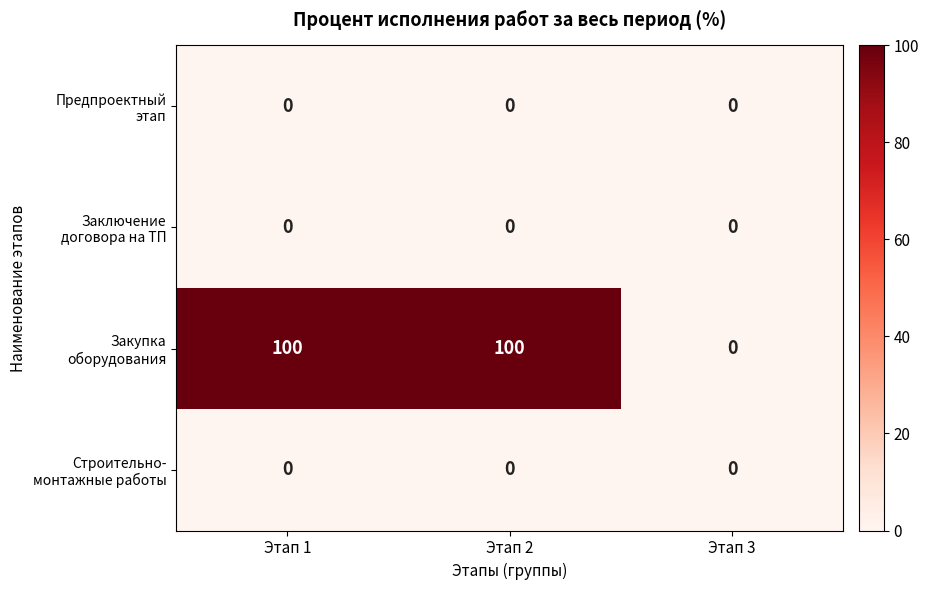

What is the spread (max minus min) of values at Этап 2?

100